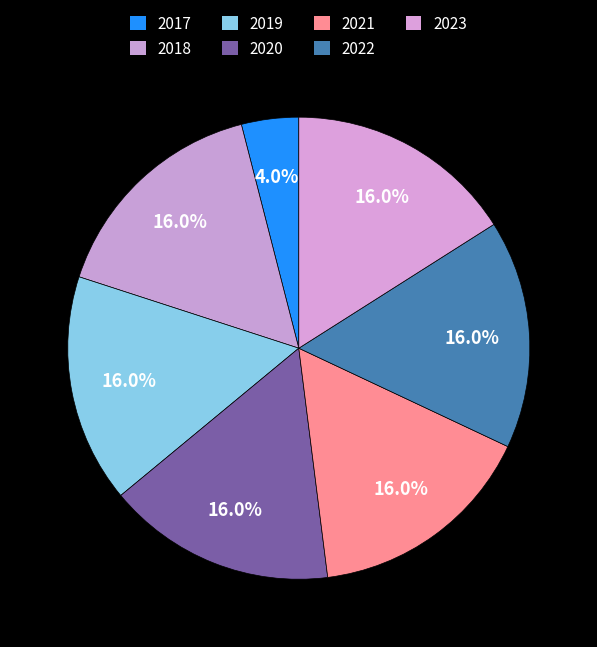

How many slices are in this pie chart?

7